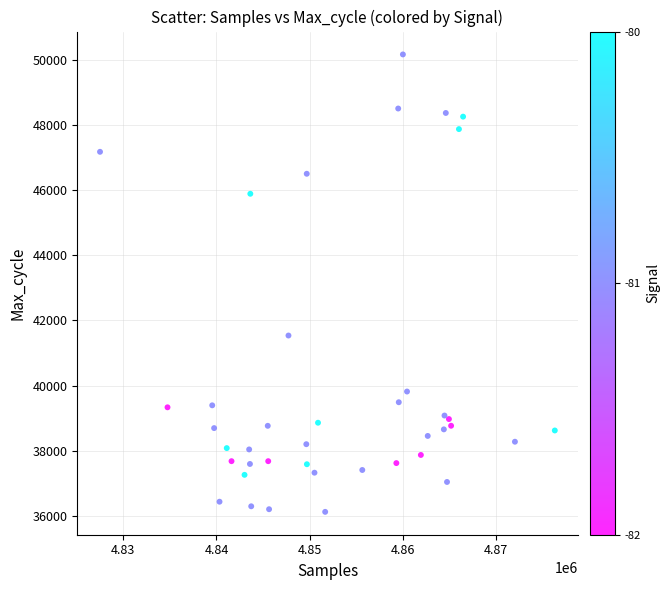

What Y value in the scatter plot is closest to 43147?

41537